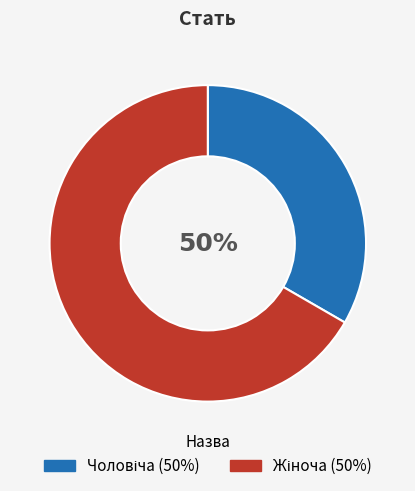

How many segments does this pie chart have?

2